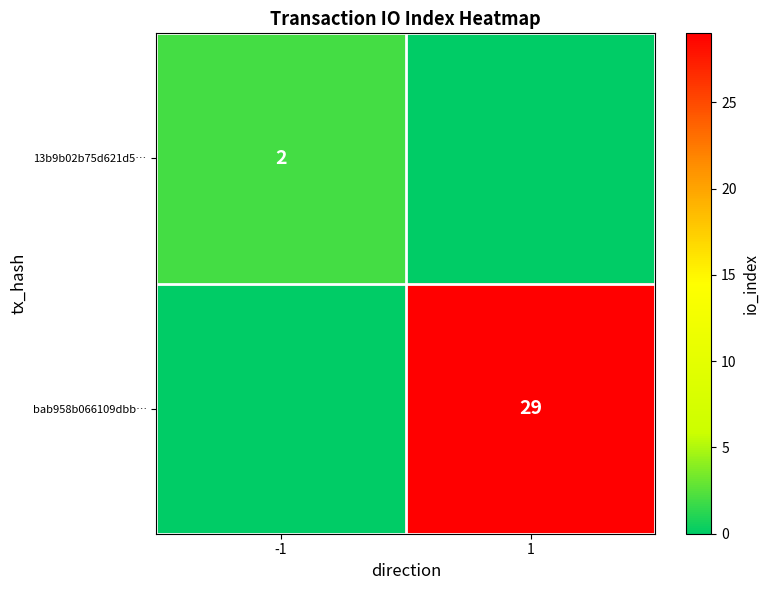

True or false: bab958b066109dbb… has a value of 18 at 1.

False